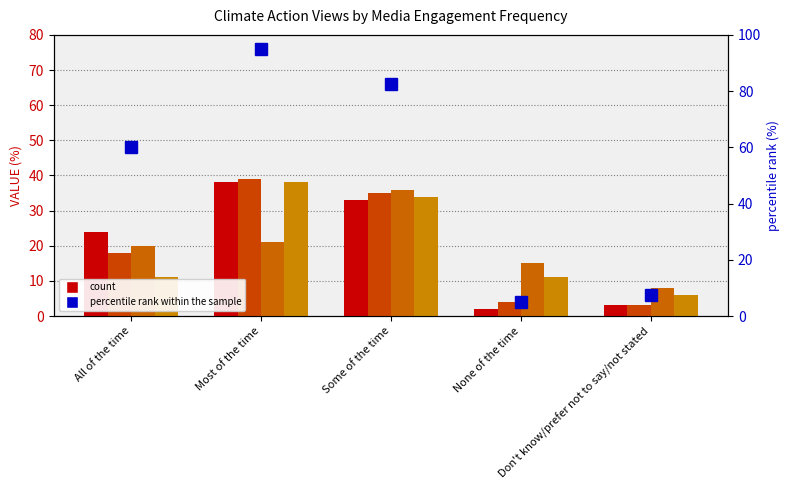

Where is There is still time to act and improve nearest to the value 20?

All of the time